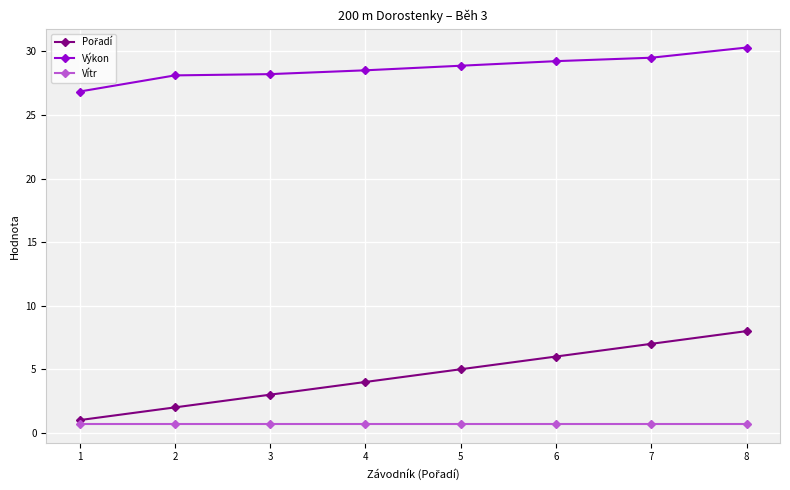

What is the spread (max minus min) of values at 7?

28.8